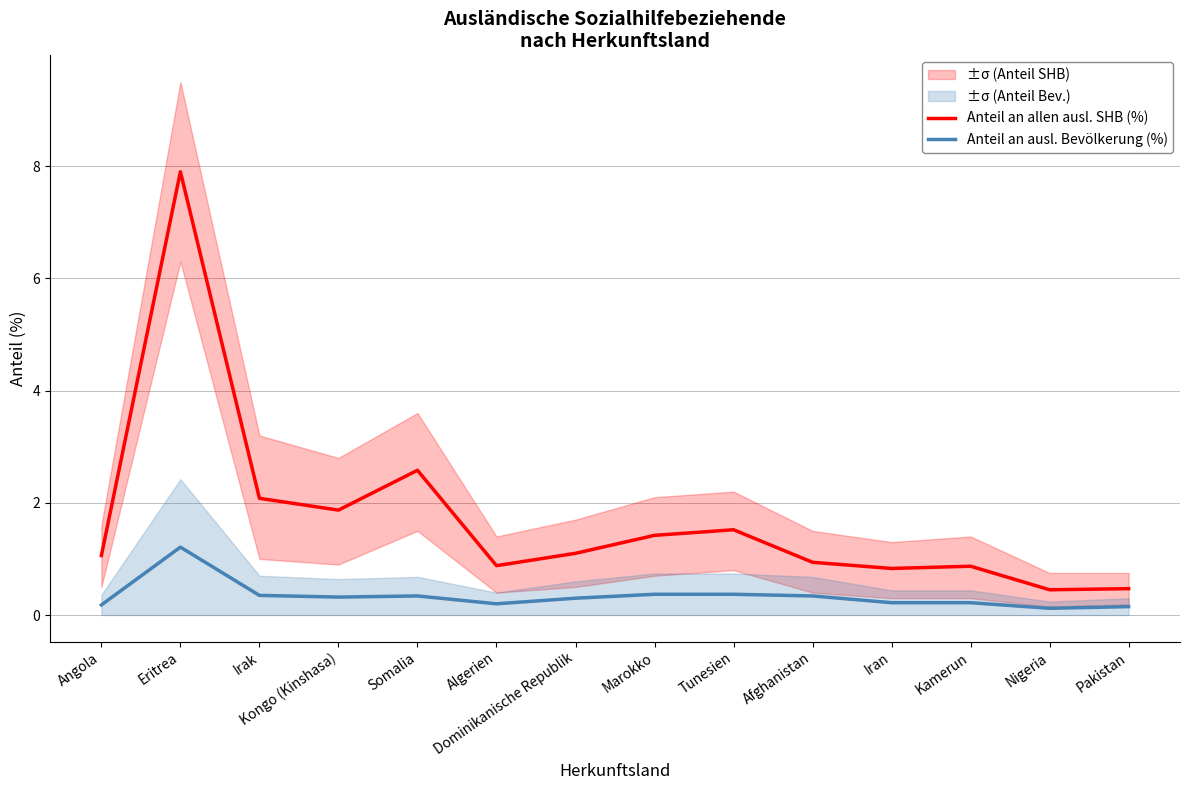

At which category does Anteil an ausl. Bevölkerung (%) reach its first local peak?

Eritrea